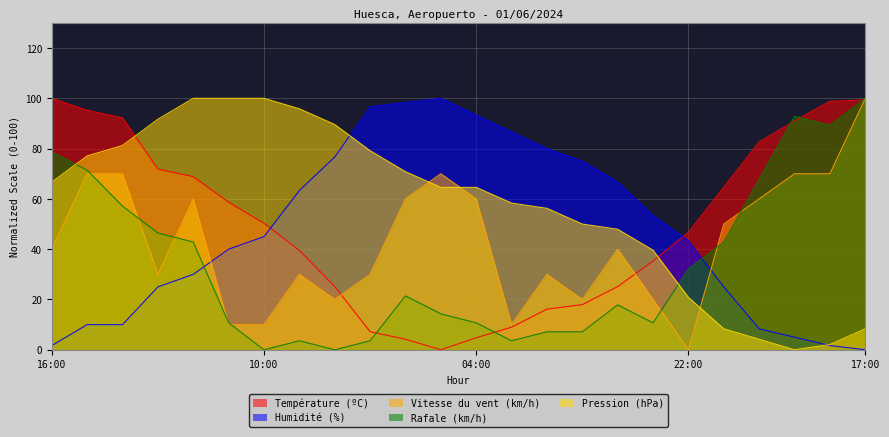

How many values in the Vitesse du vent (km/h) series are below 40?

11